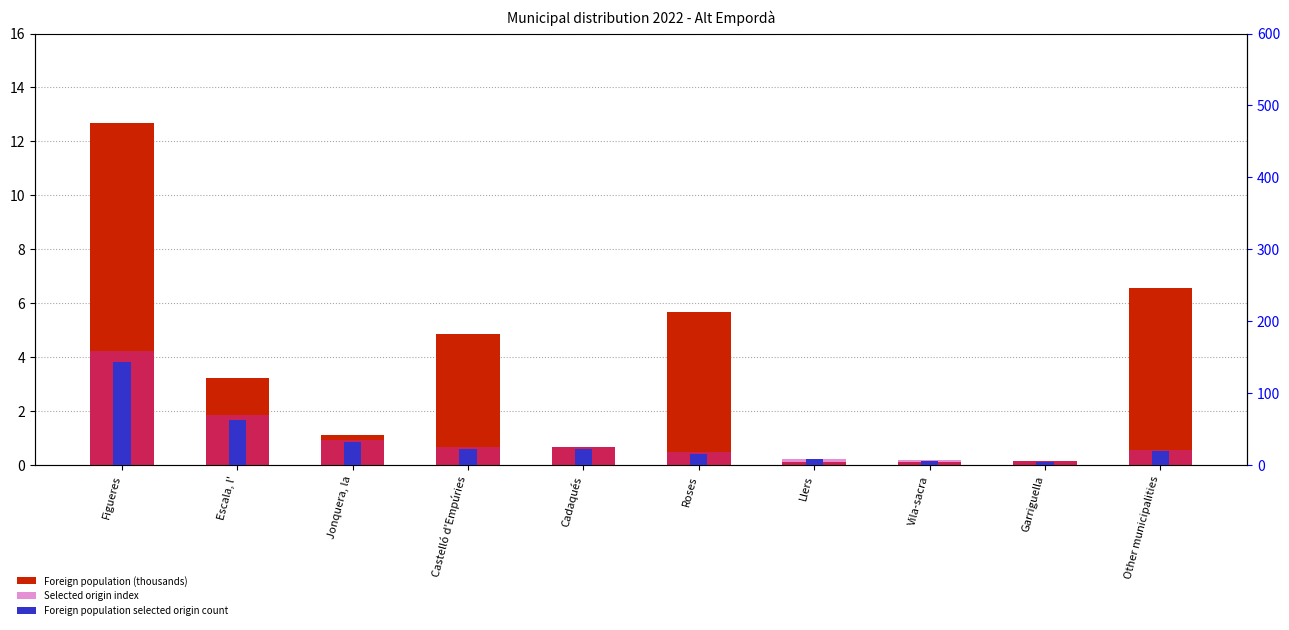

Which series has the largest total across all categories?

Foreign population selected origin count